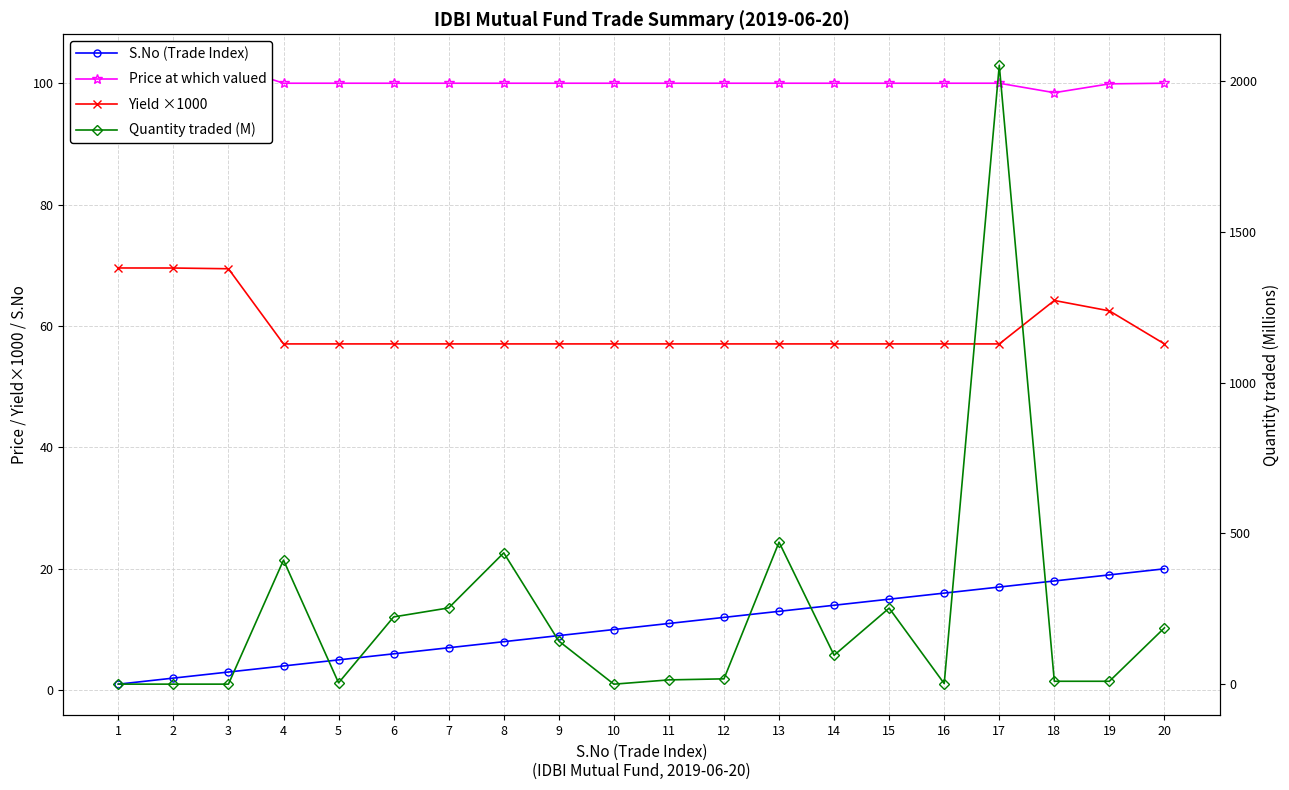

Reading left to right, what are all the values shown in this chart?

S.No (Trade Index): 1=1.0	2=2.0	3=3.0	4=4.0	5=5.0	6=6.0	7=7.0	8=8.0	9=9.0	10=10.0	11=11.0	12=12.0	13=13.0	14=14.0	15=15.0	16=16.0	17=17.0	18=18.0	19=19.0	20=20.0
Price at which valued: 1=102.9	2=102.9	3=102.9	4=100.0	5=100.0	6=100.0	7=100.0	8=100.0	9=100.0	10=100.0	11=100.0	12=100.0	13=100.0	14=100.0	15=100.0	16=100.0	17=100.0	18=98.4	19=99.9	20=100.0
Yield ×1000: 1=69.6	2=69.5	3=69.4	4=57.0	5=57.0	6=57.0	7=57.0	8=57.0	9=57.0	10=57.0	11=57.0	12=57.0	13=57.0	14=57.0	15=57.0	16=57.0	17=57.0	18=64.2	19=62.5	20=57.0
Quantity traded (M): 1=0.5	2=0.5	3=0.5	4=411.7	5=4.7	6=223.3	7=253.2	8=435.7	9=143.3	10=0.4	11=14.6	12=18.0	13=471.2	14=96.2	15=252.5	16=2.4	17=2052.1	18=10.0	19=10.0	20=187.0